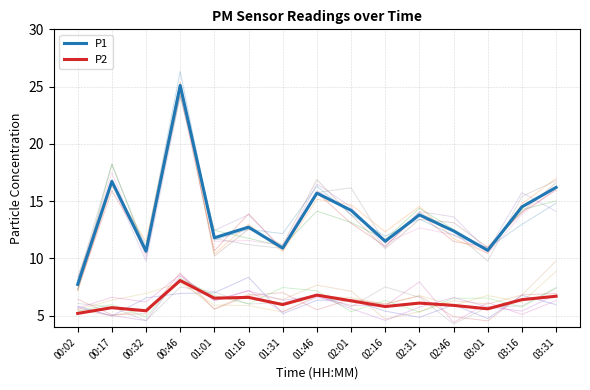

Where is P2 nearest to the value 6?

01:31